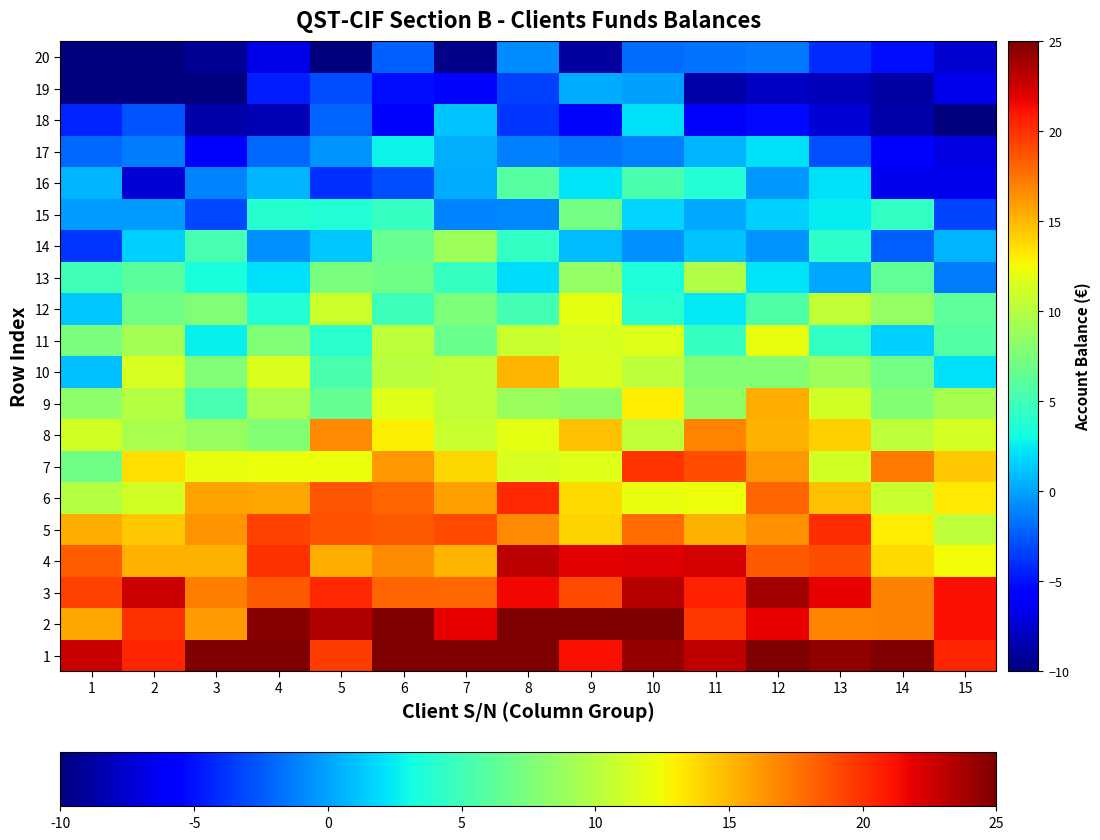

How many categories are shown in the chart?

15